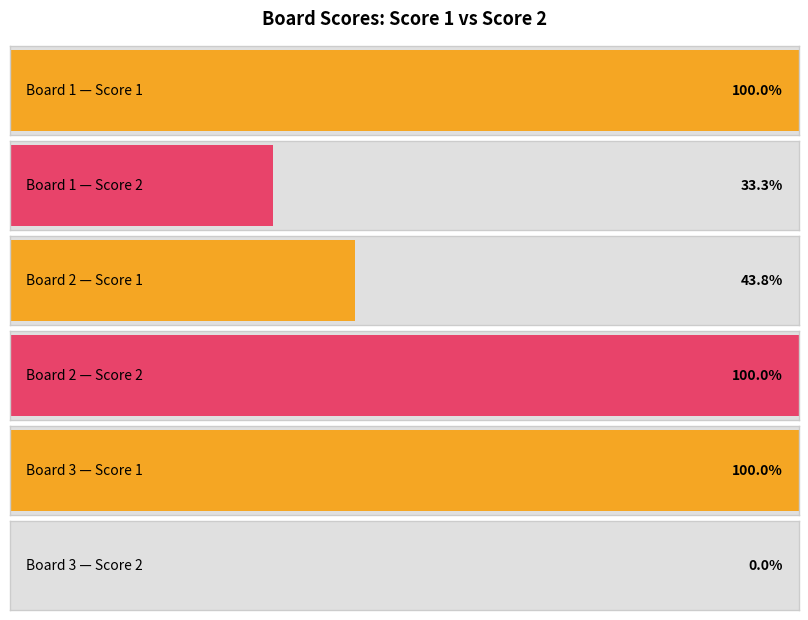

Between 1 and 2, which is larger?

1